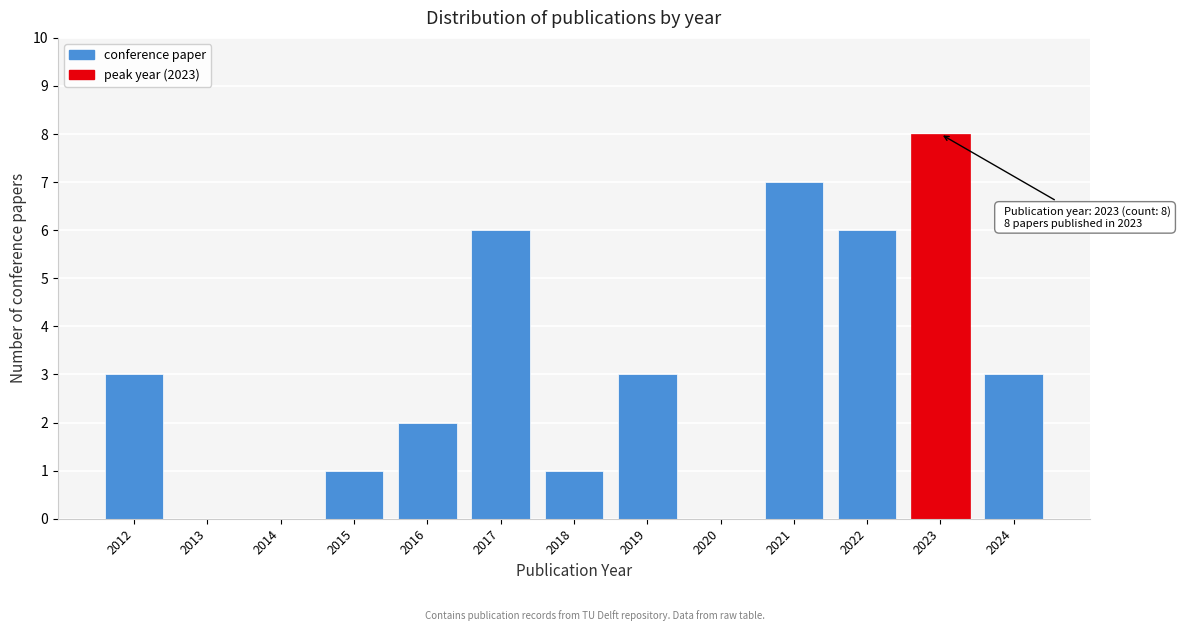

Reading left to right, list all the values displayed in this chart.

2012=3	2013=0	2014=0	2015=1	2016=2	2017=6	2018=1	2019=3	2020=0	2021=7	2022=6	2023=8	2024=3